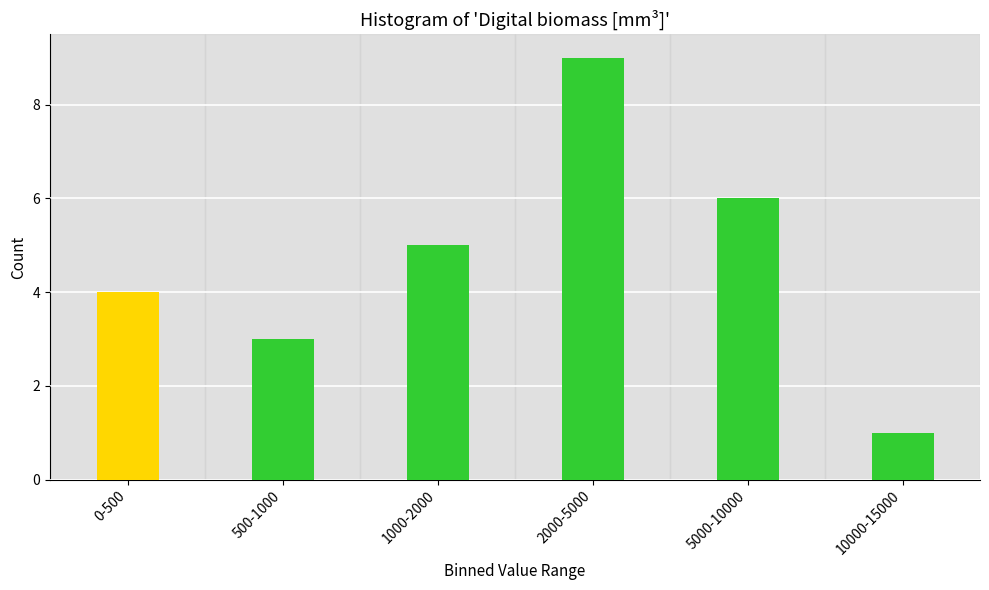

Reading left to right, list all the values displayed in this chart.

0-500=4	500-1000=3	1000-2000=5	2000-5000=9	5000-10000=6	10000-15000=1